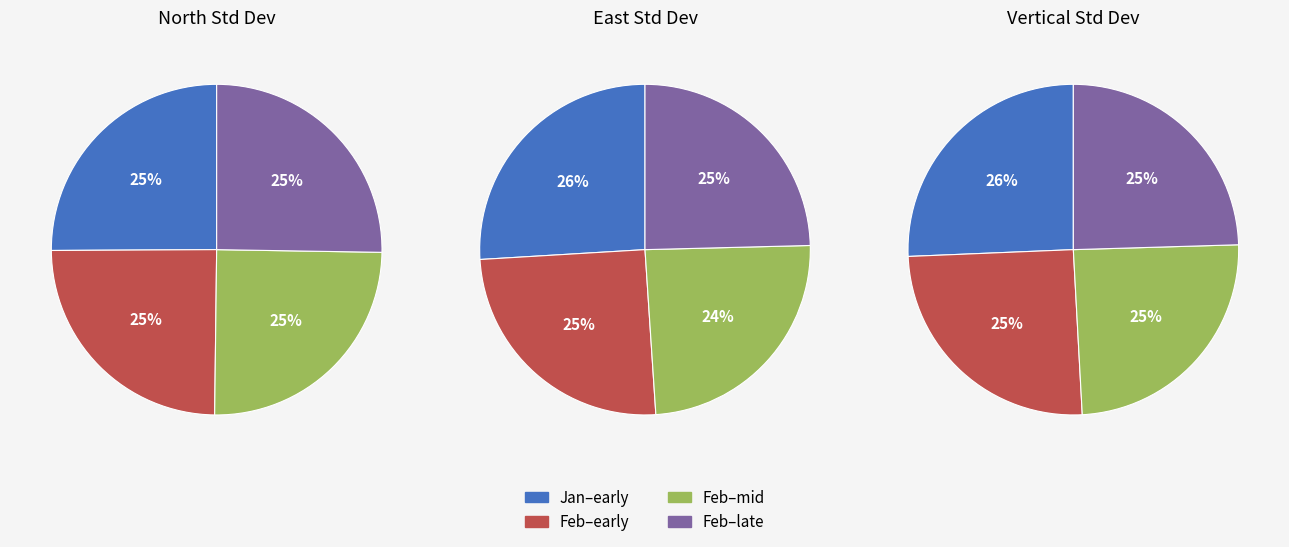

Is 29 the majority of the pie?

No